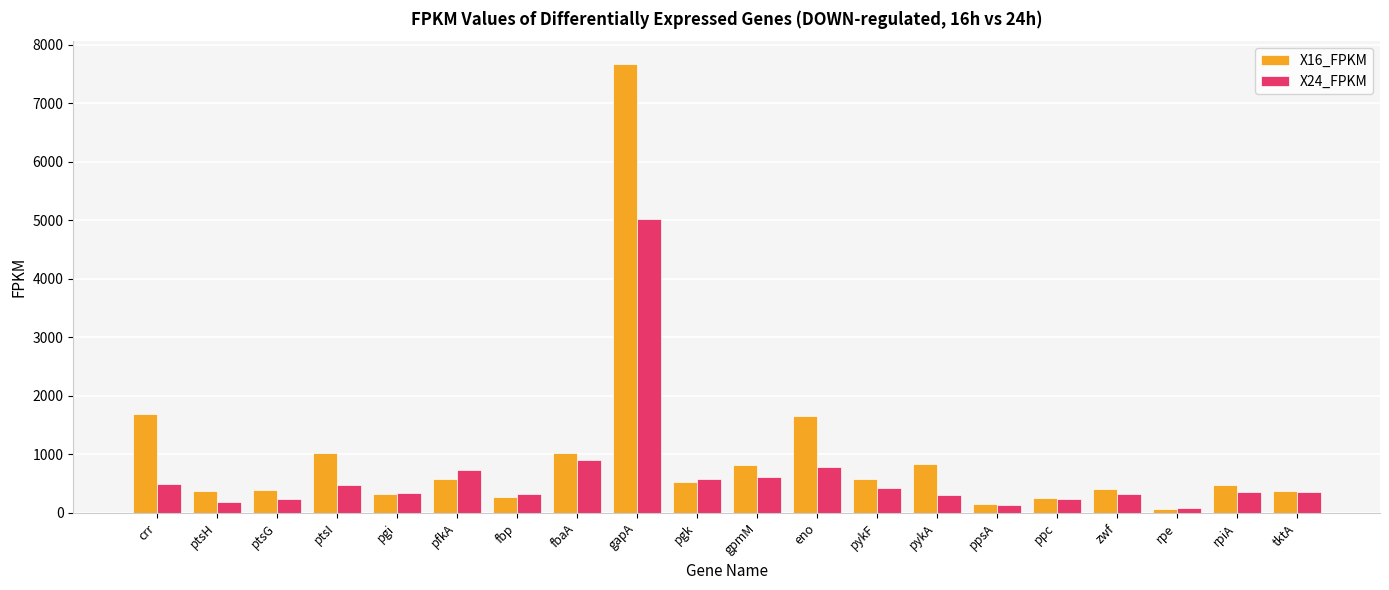

Is it true that X16_FPKM equals 1693.5 at crr?

True